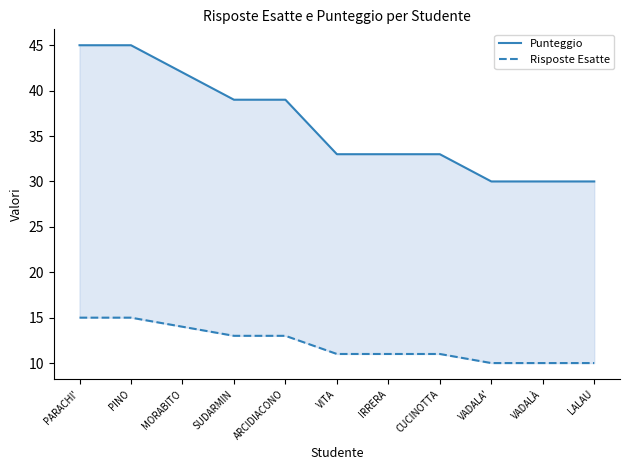

What is the label of the 5th point from the left?

ARCIDIACONO